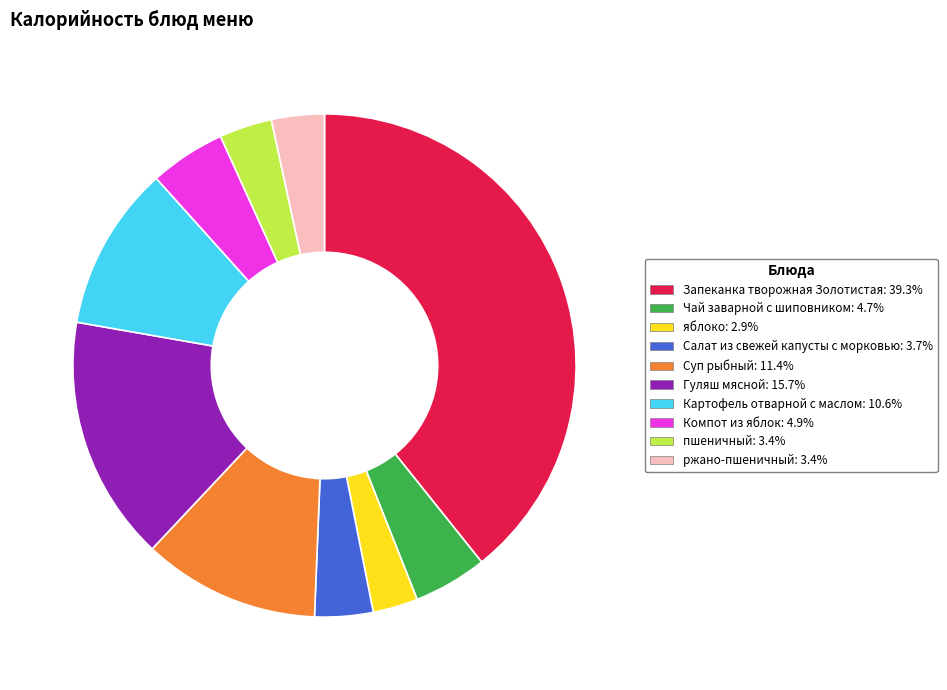

How many segments does this pie chart have?

10